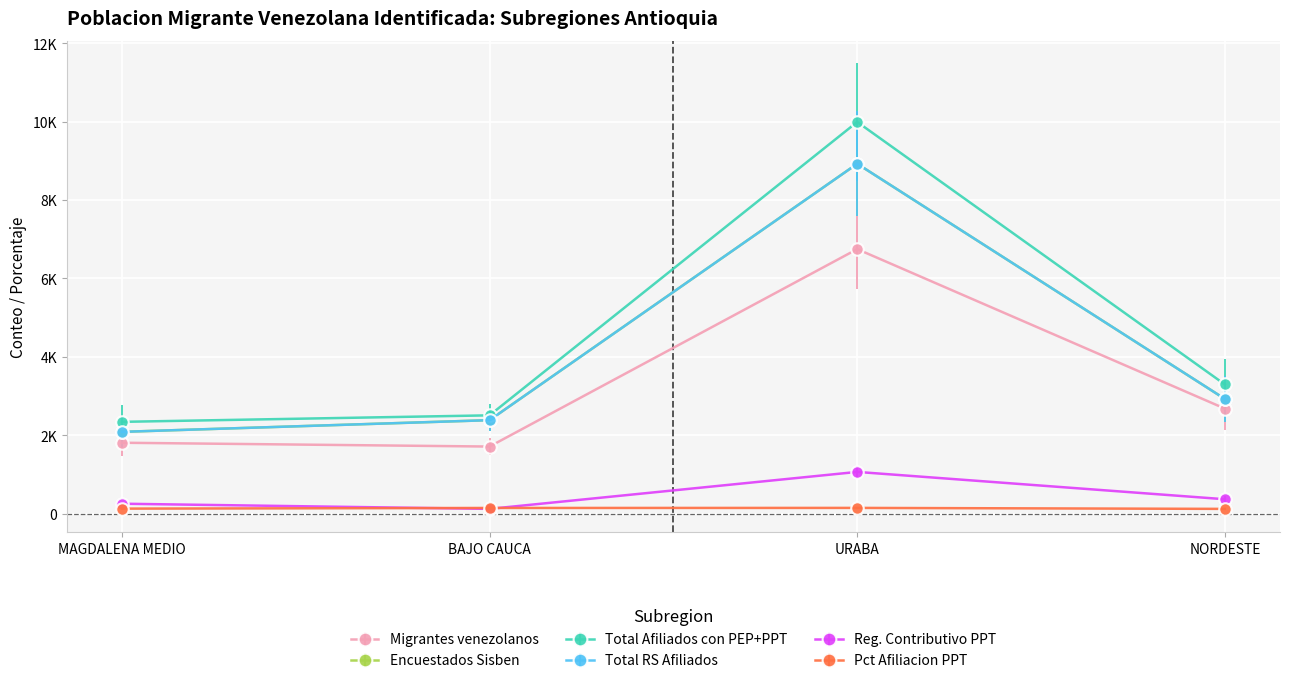

What position from the left is MAGDALENA MEDIO?

1